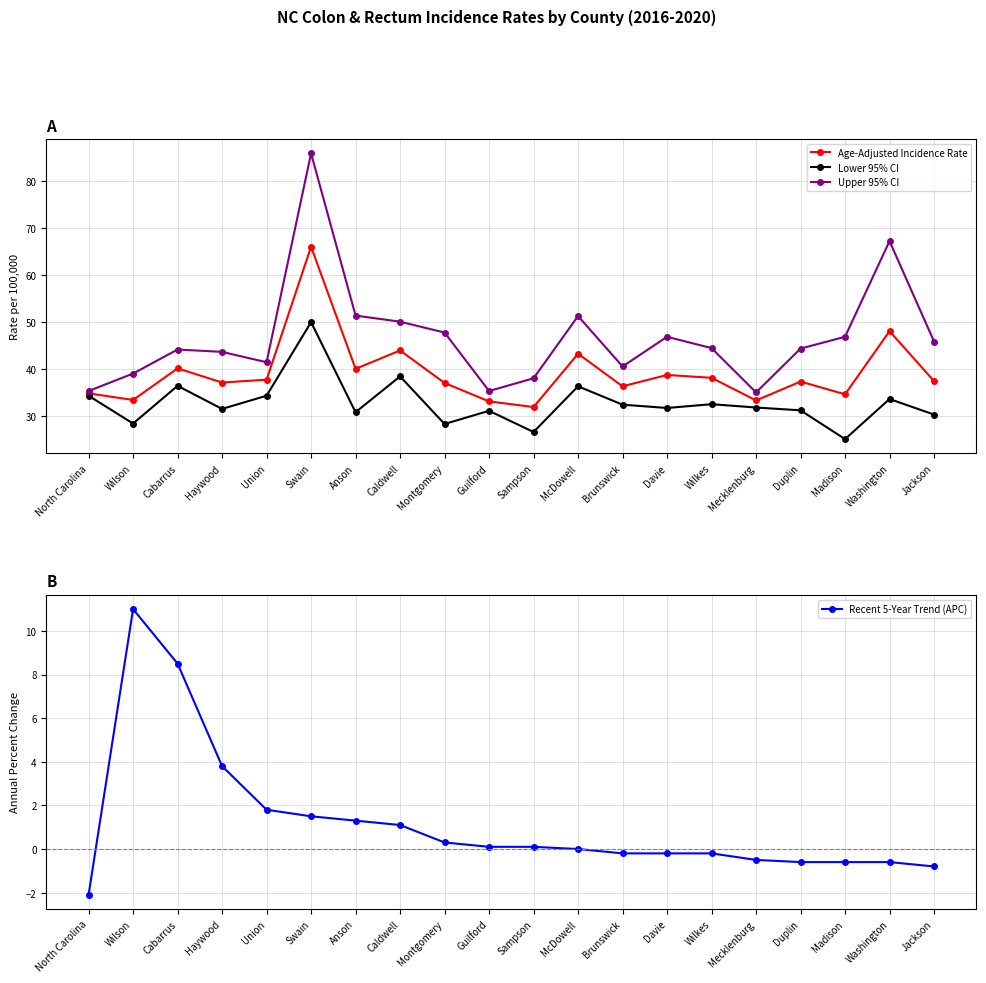

At how many categories does at least one series exceed 28?

20